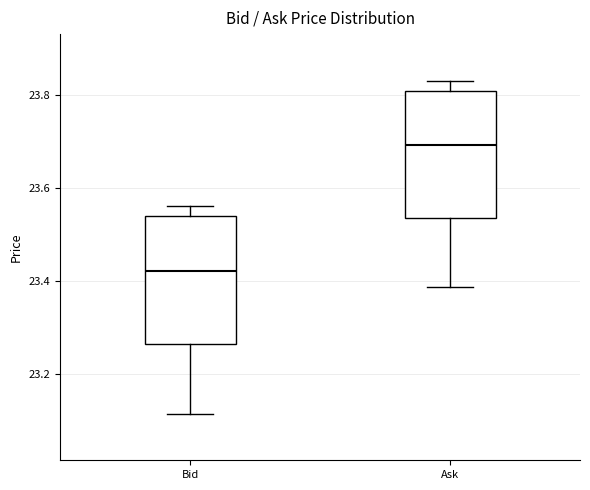

Reading left to right, transcribe this box plot: for each box, give where its median line is, the range the box spans, and where its two whiskers end, as read against the y-axis. The values are not printed on the chart, so give them approximately, as read against the axis.

Bid: median 23.42, box 23.26 to 23.54, whiskers 23.12 to 23.56
Ask: median 23.70, box 23.54 to 23.80, whiskers 23.38 to 23.84